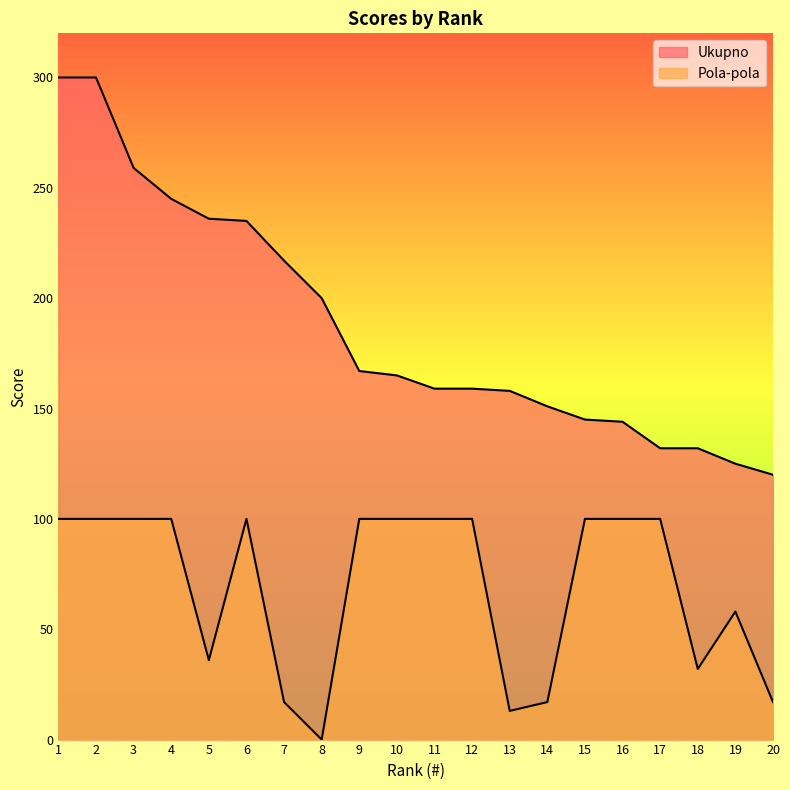

What is the total value across all series at 9?

267